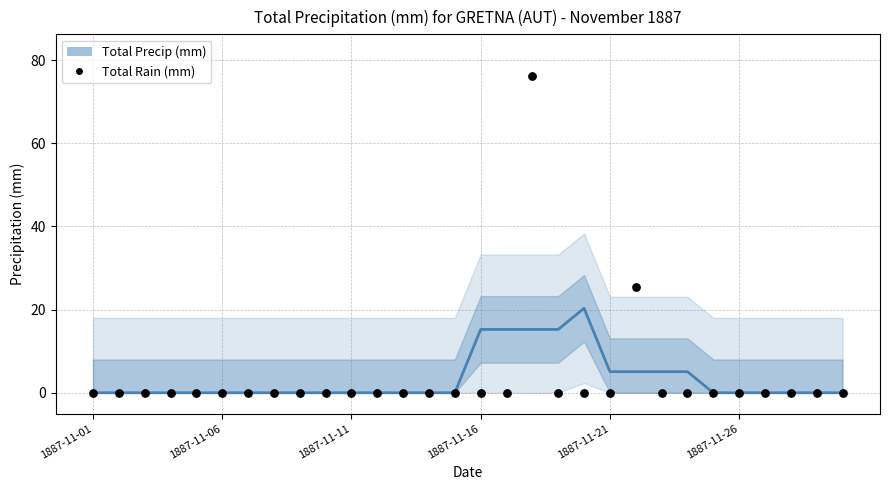

What are all the series names shown in the legend?

Total Precip (mm), Total Rain (mm)